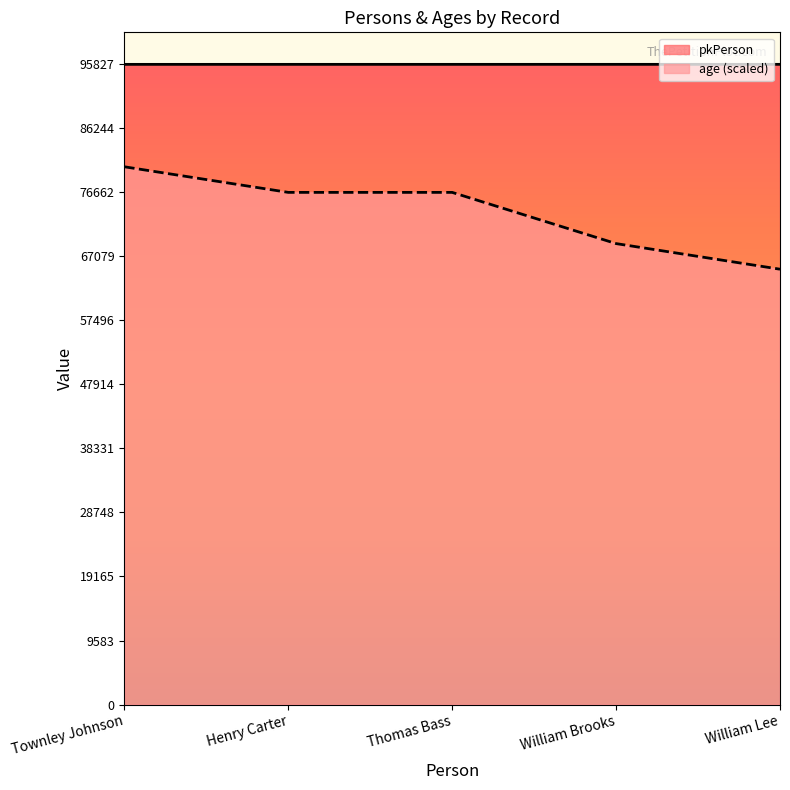

Is it true that pkPerson equals 24075.9 at Townley Johnson?

False